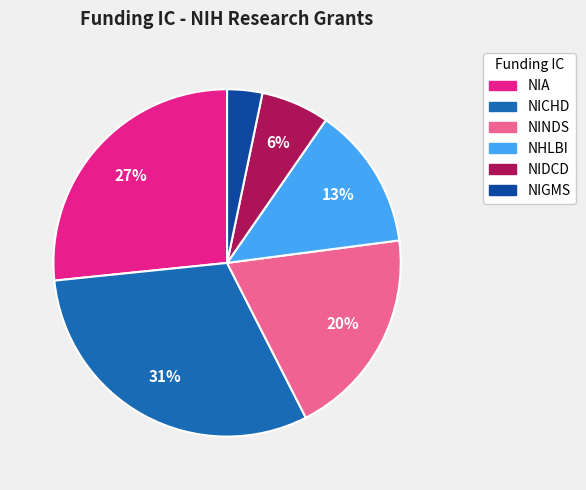

Rank the categories by value from lowest to highest.

NIGMS, NIDCD, NHLBI, NINDS, NIA, NICHD